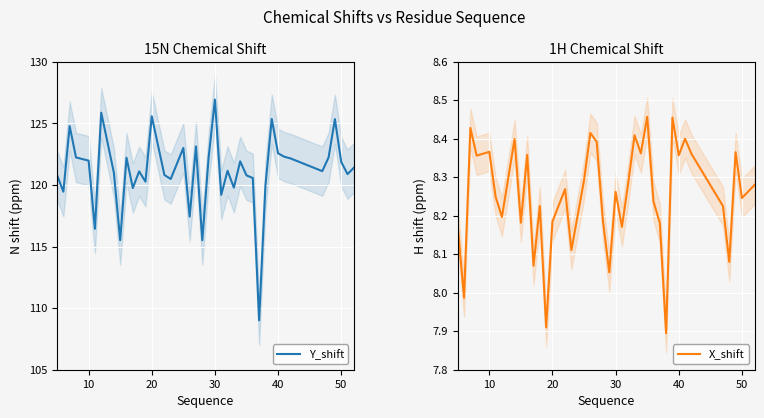

Is it true that Y_shift equals 34.7 at 40?

False